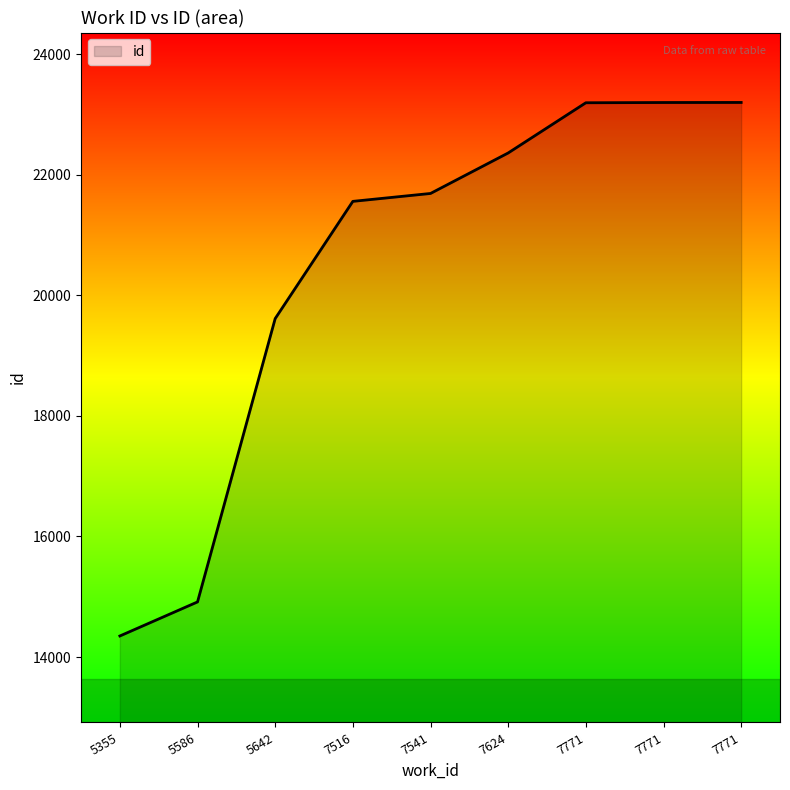

Reading left to right, extract all data points from this chart.

14349	14914	19615	21560	21691	22363	23196	23200	23201